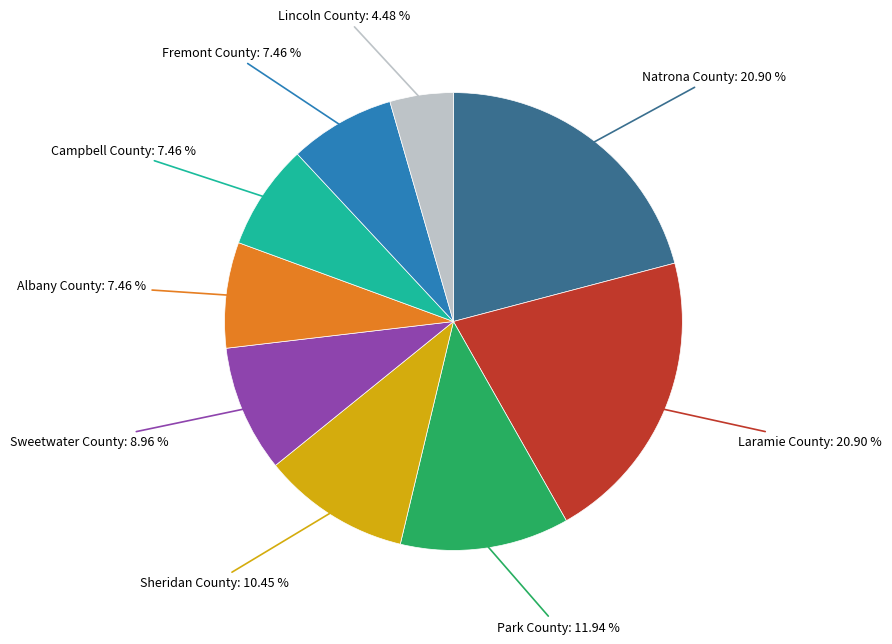

Does any single category account for the majority?

No